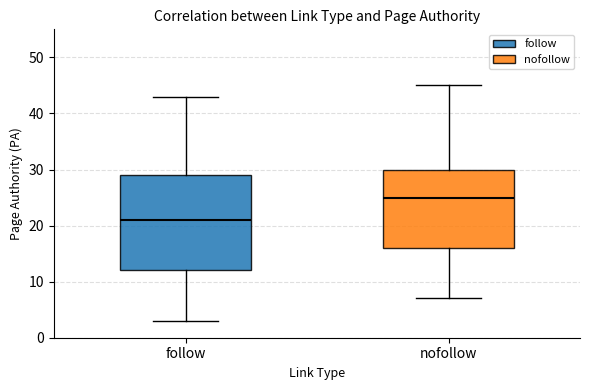

Which box's median line is the highest?

nofollow